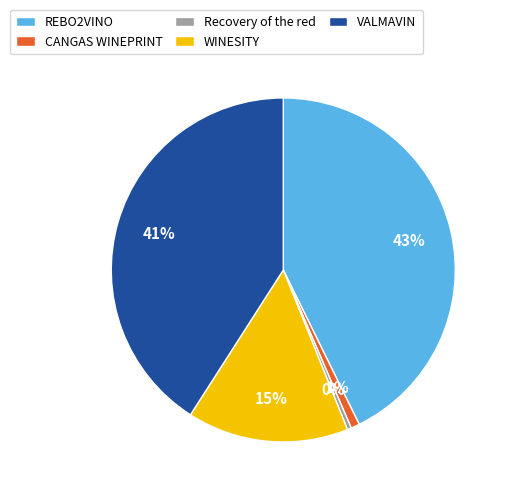

Between Recovery of the red and WINESITY, which is larger?

WINESITY